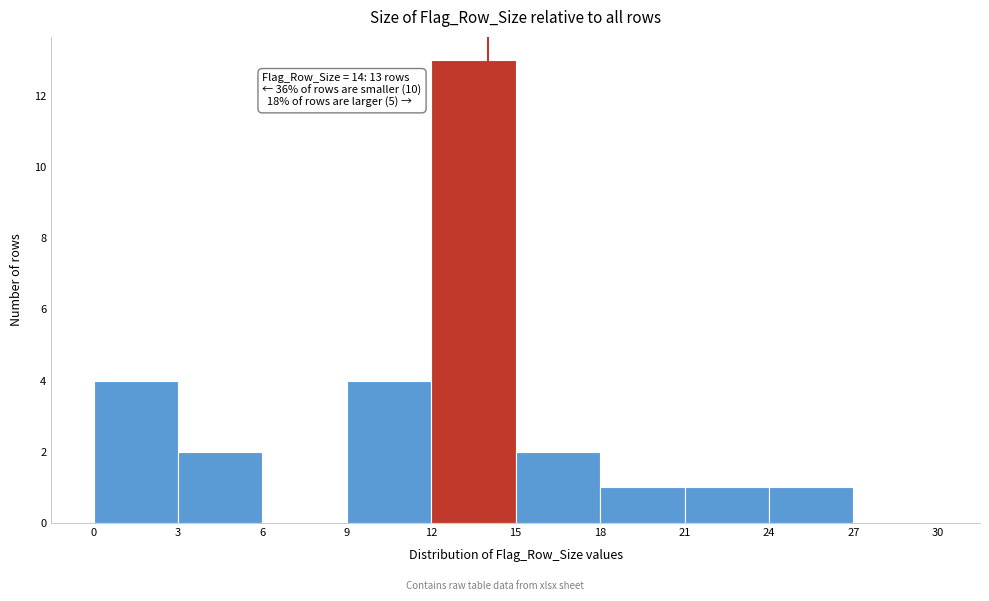

Over which range of the x-axis is the bar tallest?

12 to 15